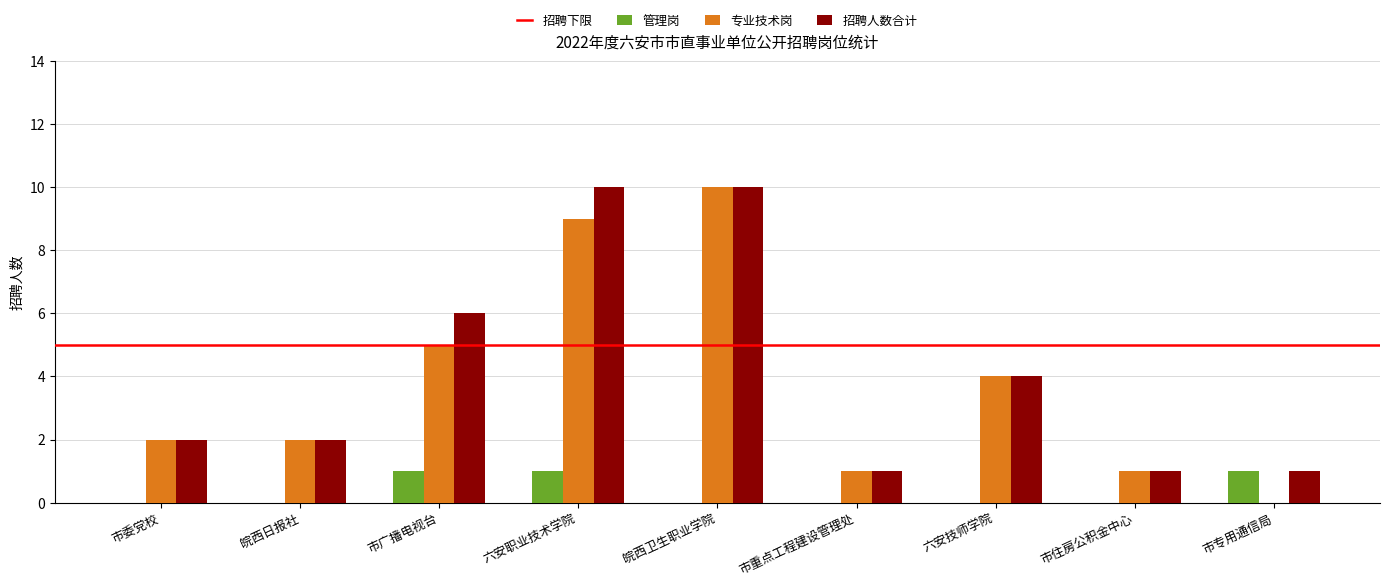

Which series changed the most between 六安职业技术学院 and 六安技师学院?

招聘人数合计